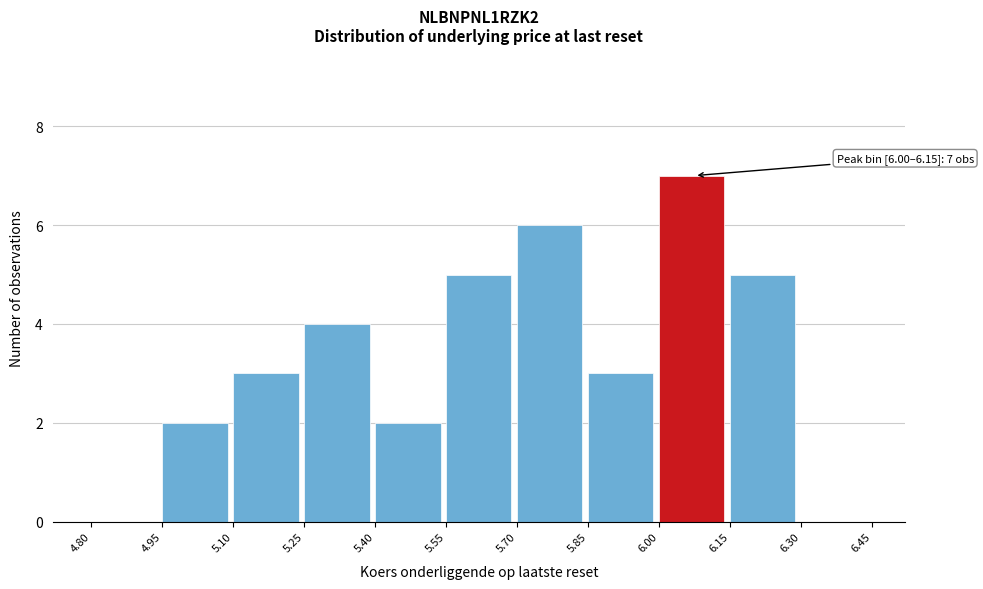

Which range on the x-axis has the tallest bar?

6.00 to 6.15